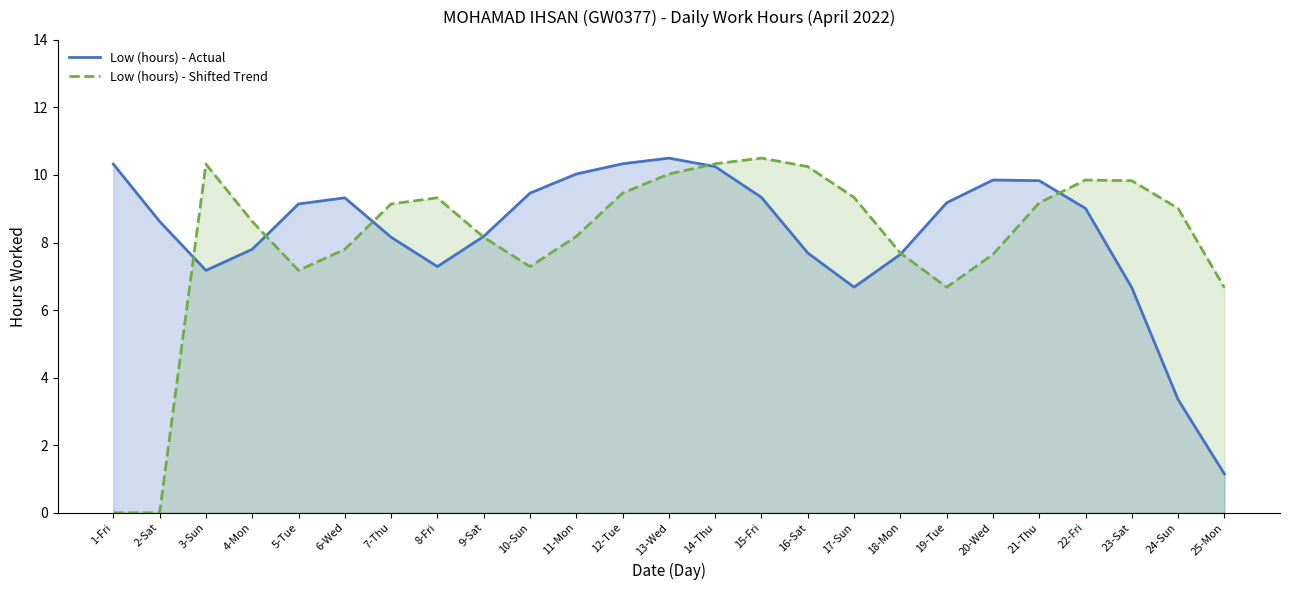

Between 11-Mon and 20-Wed, which series saw the biggest shift?

Low (hours) - Shifted Trend